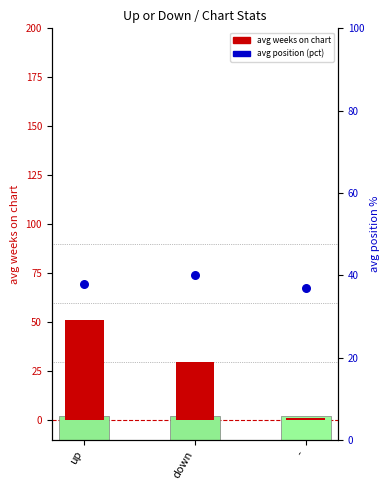

Which series has the widest spread of Y values?

avg weeks on chart